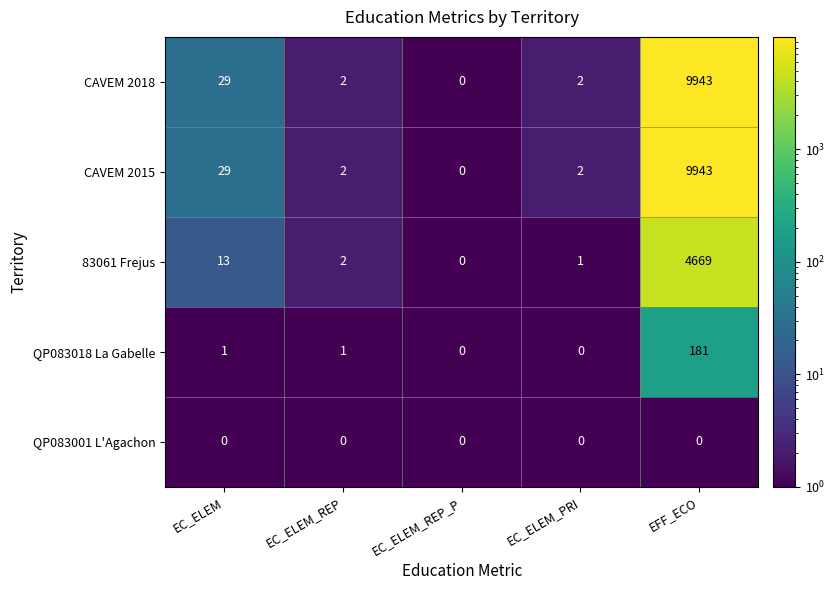

The 83061 Frejus series shows 4669 at EFF_ECO. True or false?

True